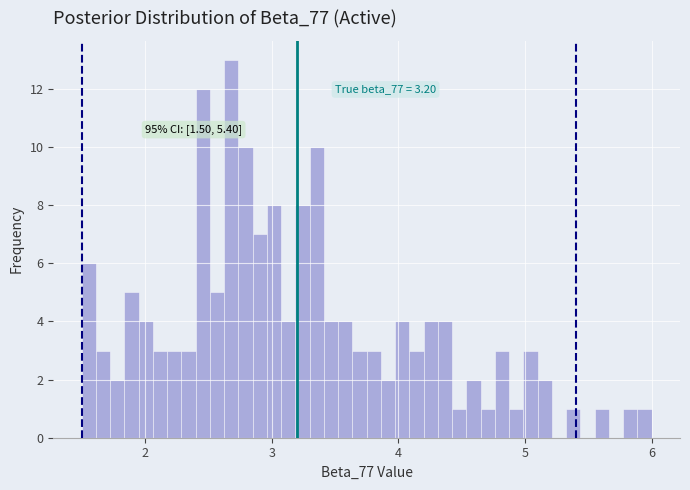

Read against the x-axis, roughly where is the centre of the tallest bar?

2.7